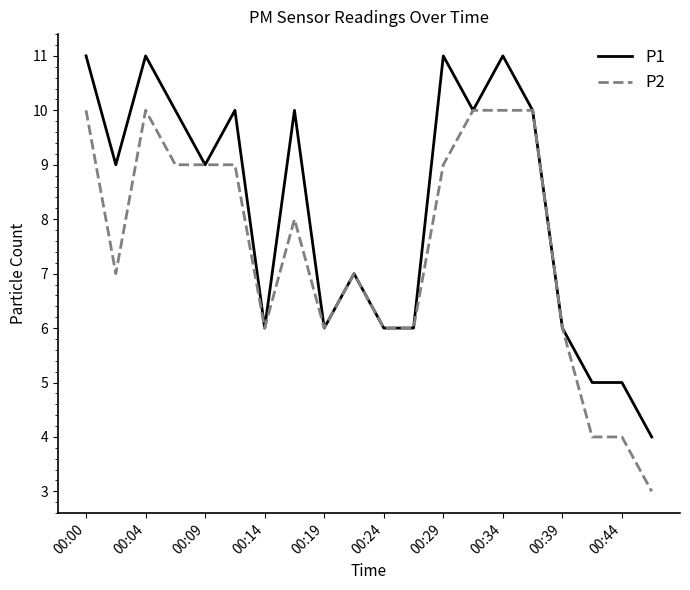

List the series in order of their overall mean, lowest first.

P2, P1